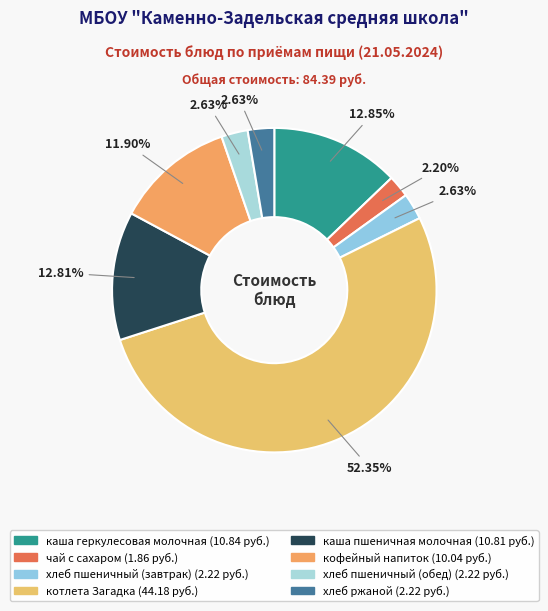

Is there any slice that represents more than half of the pie?

Yes